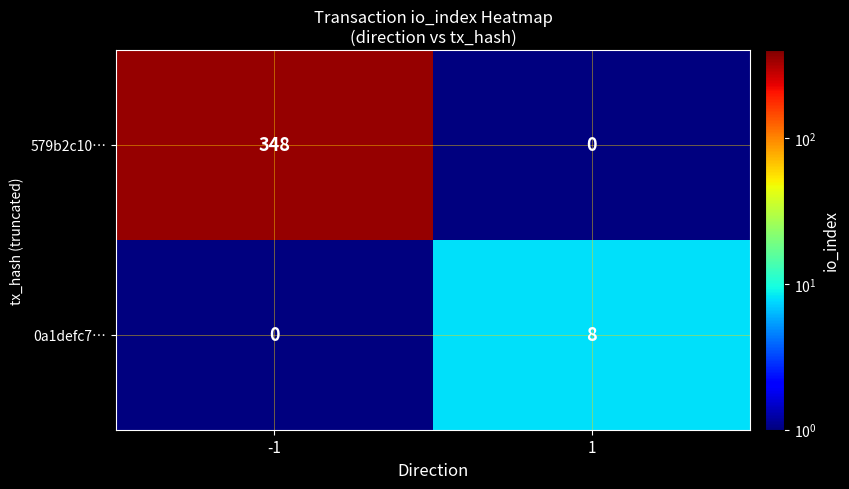

The 579b2c10… series shows 217 at -1. True or false?

False